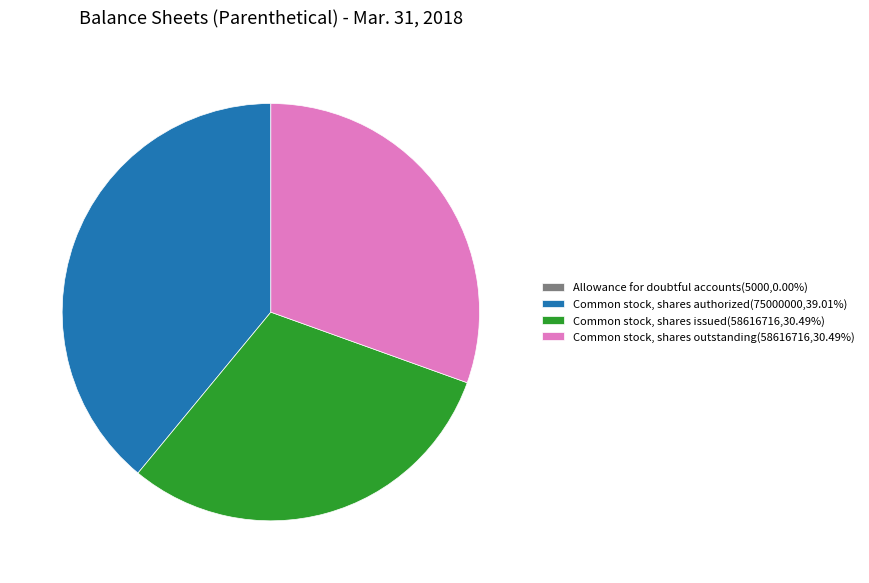

Is the sum of Common stock, shares issued and Common stock, shares authorized greater than half?

Yes